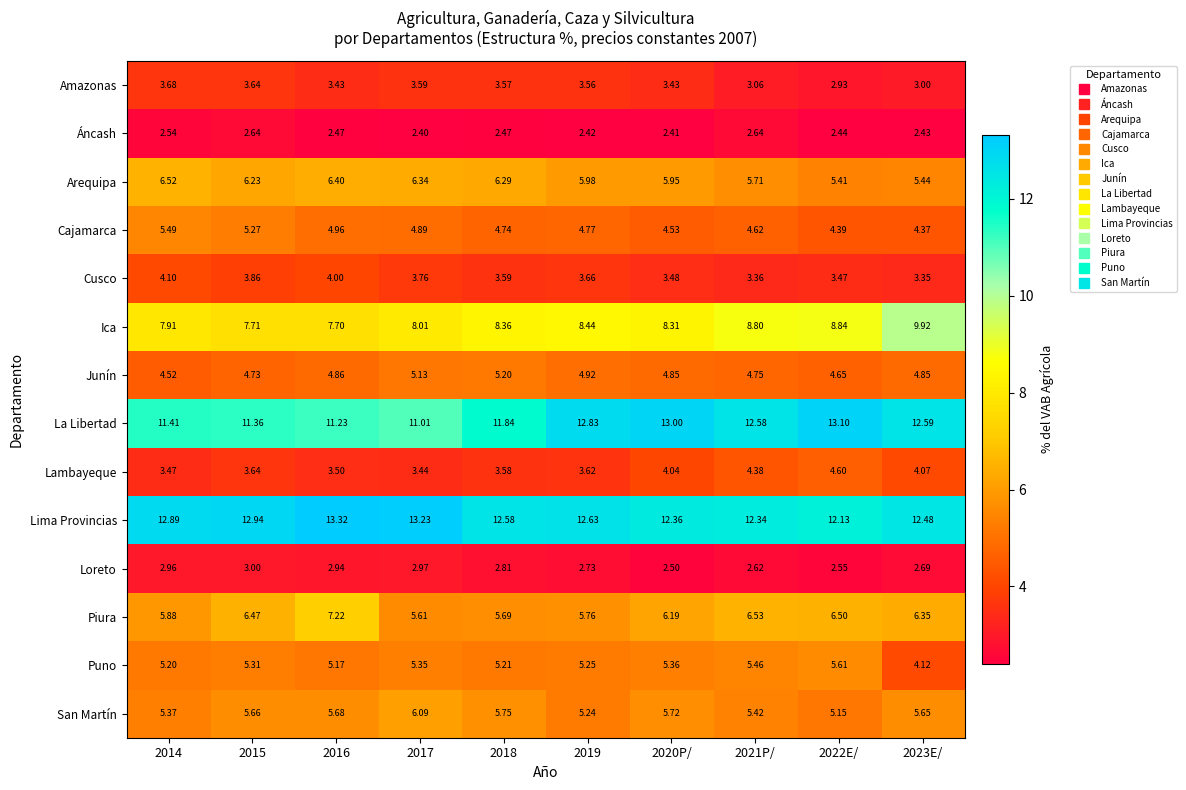

Is the value of Loreto at 2016 greater than the value of Áncash at 2017?

Yes